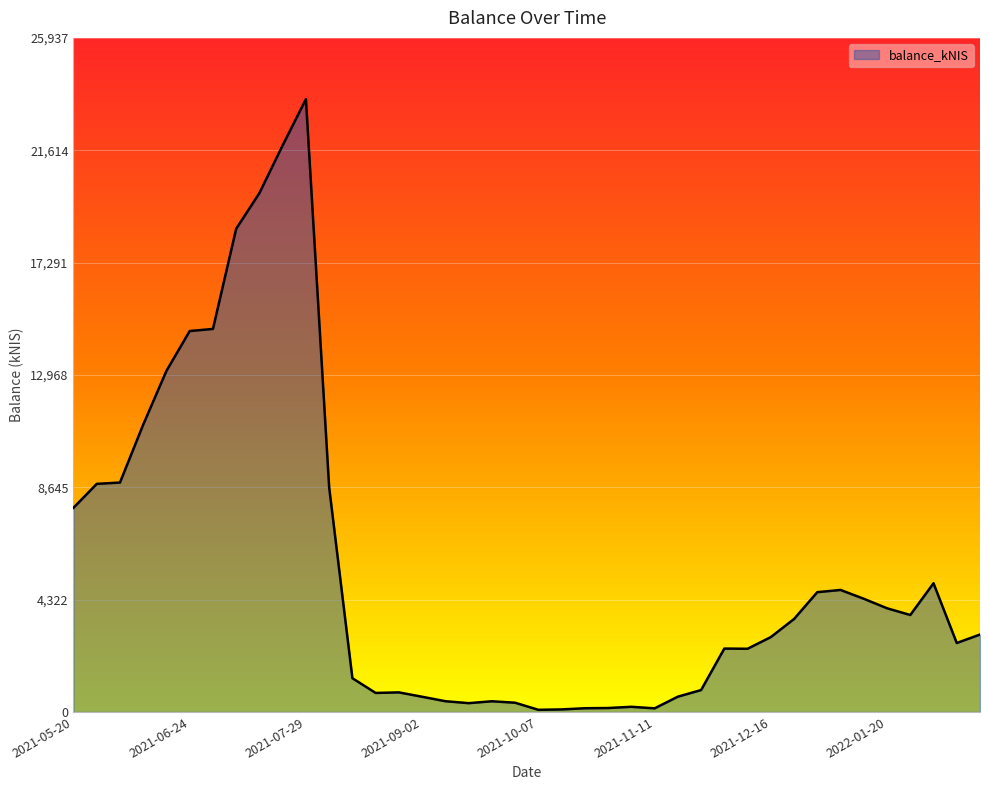

What is the greatest value displayed?

23579.3